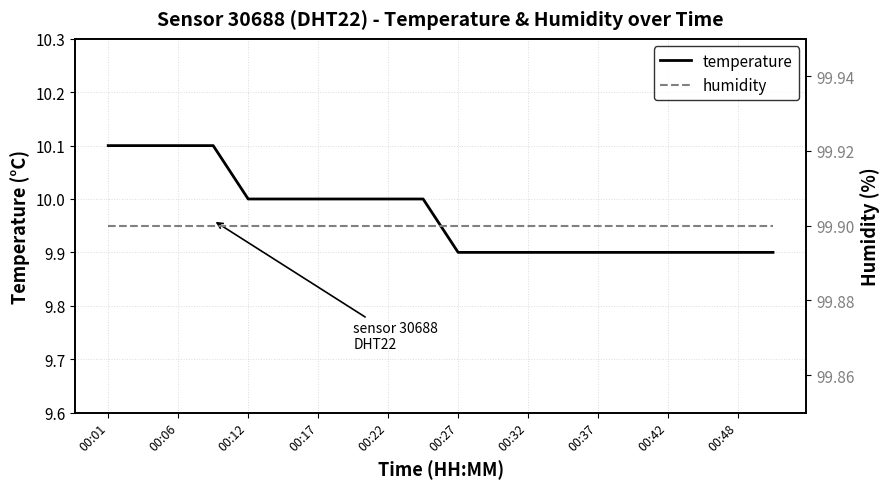

What is the sum of all temperature values?

199.4